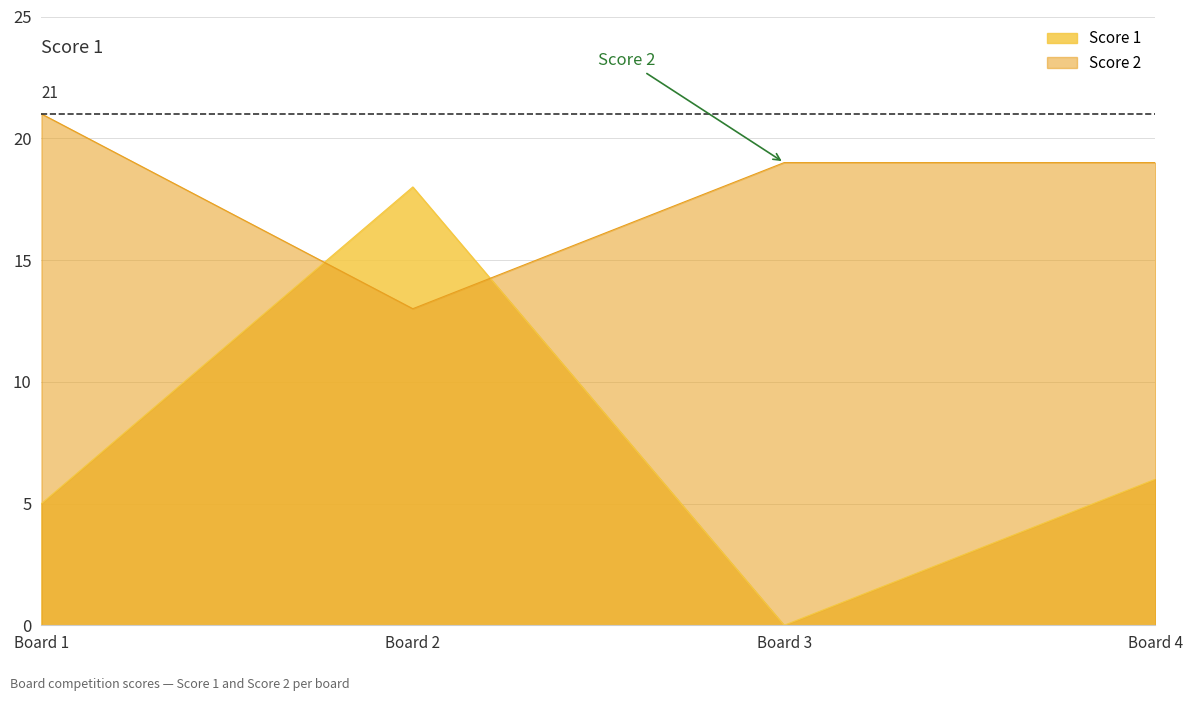

Which series has the largest range (max minus min)?

Score 1